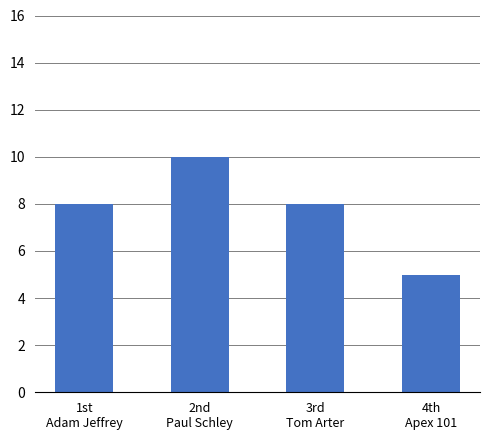

Reading left to right, list all the values displayed in this chart.

1st
Adam Jeffrey=8	2nd
Paul Schley=10	3rd
Tom Arter=8	4th
Apex 101=5